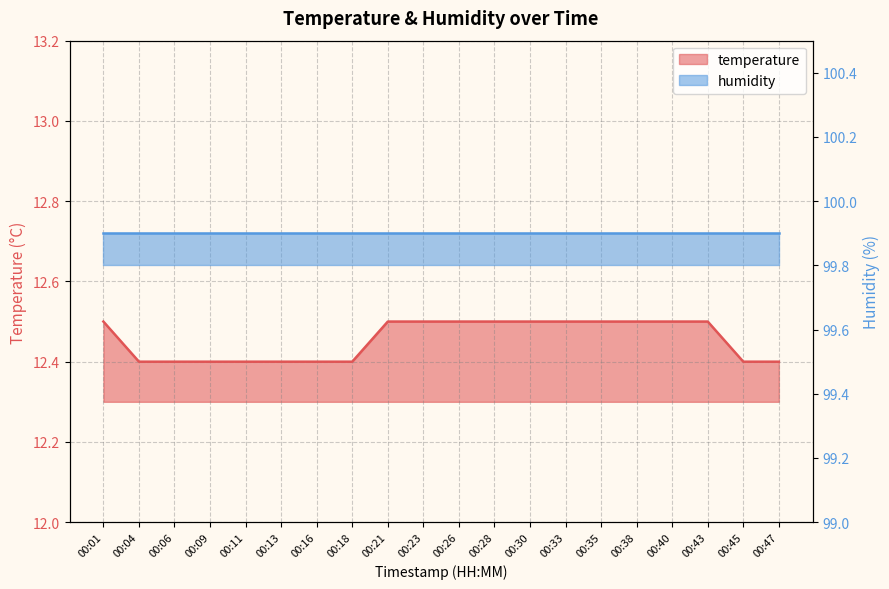

Rank the categories by value from lowest to highest.

00:04, 00:06, 00:09, 00:11, 00:13, 00:16, 00:18, 00:45, 00:47, 00:01, 00:21, 00:23, 00:26, 00:28, 00:30, 00:33, 00:35, 00:38, 00:40, 00:43